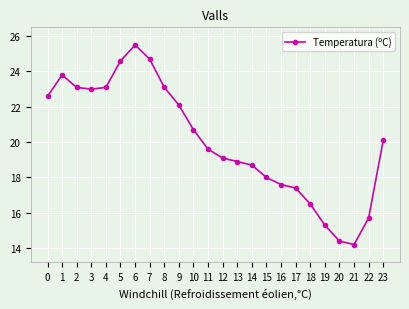

Reading left to right, list all the values displayed in this chart.

0=22.6	1=23.8	2=23.1	3=23.0	4=23.1	5=24.6	6=25.5	7=24.7	8=23.1	9=22.1	10=20.7	11=19.6	12=19.1	13=18.9	14=18.7	15=18.0	16=17.6	17=17.4	18=16.5	19=15.3	20=14.4	21=14.2	22=15.7	23=20.1